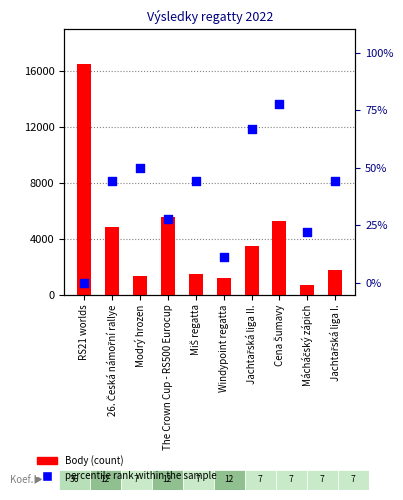

What is the total value across all series at Modrý hrozen?

1367.0